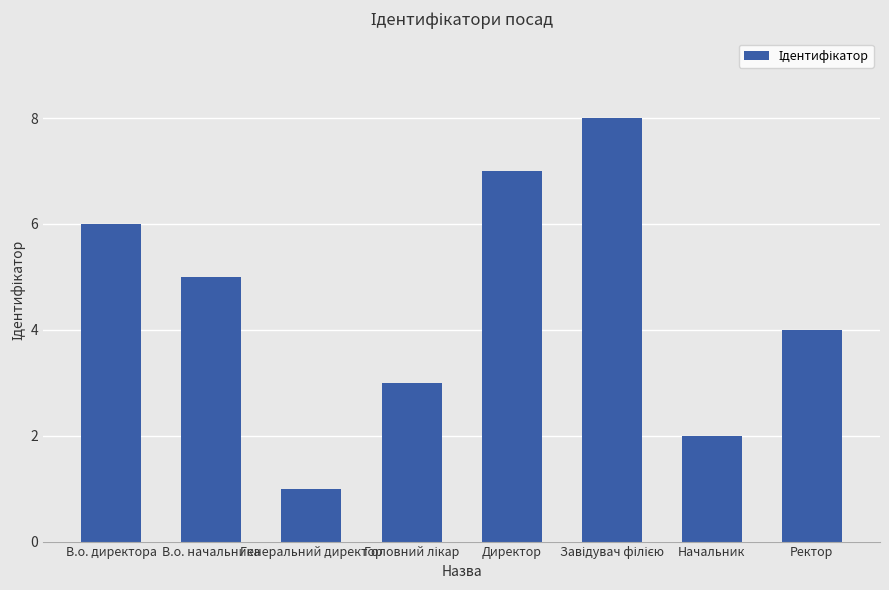

What is the sum of all values?

36